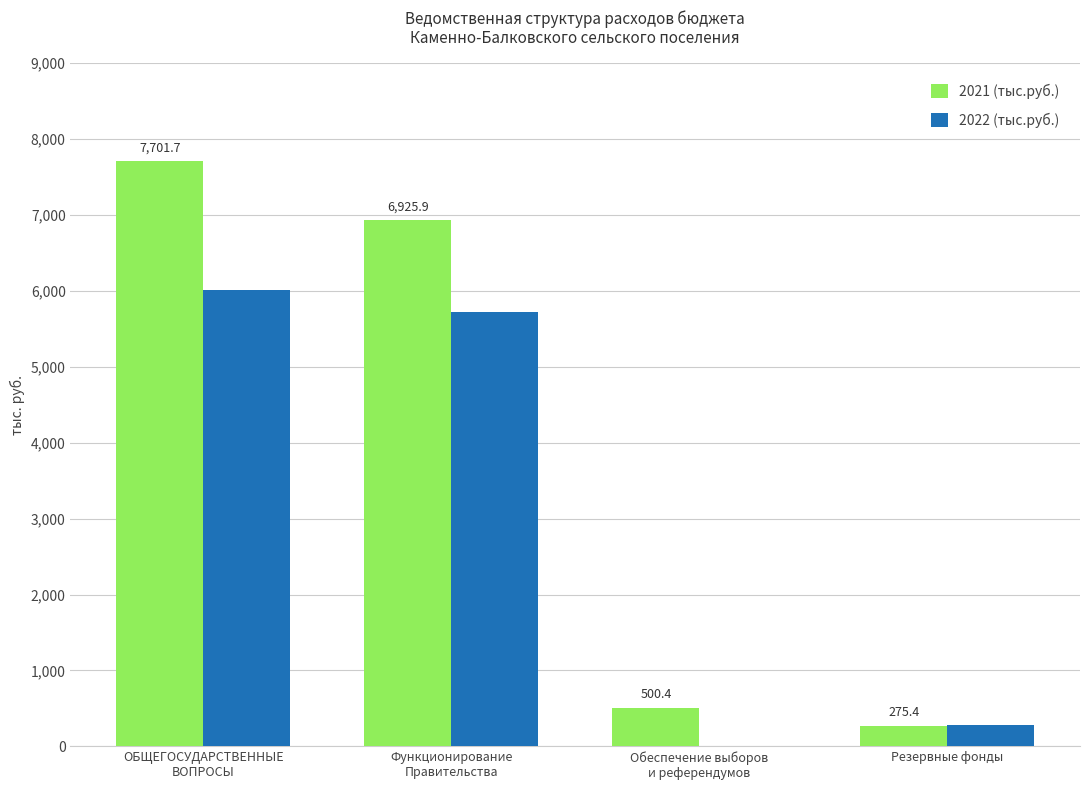

Which series has the largest total across all categories?

2021 (тыс.руб.)